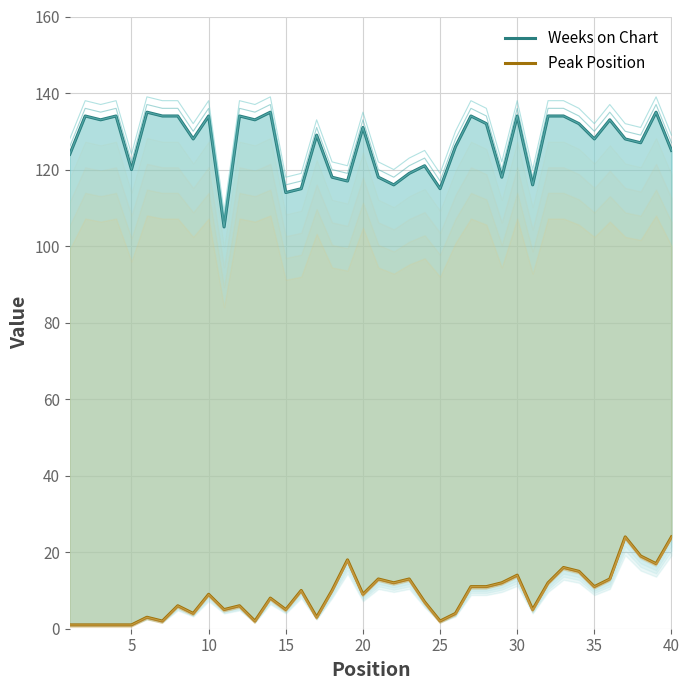

What is the maximum value shown in the chart?

135